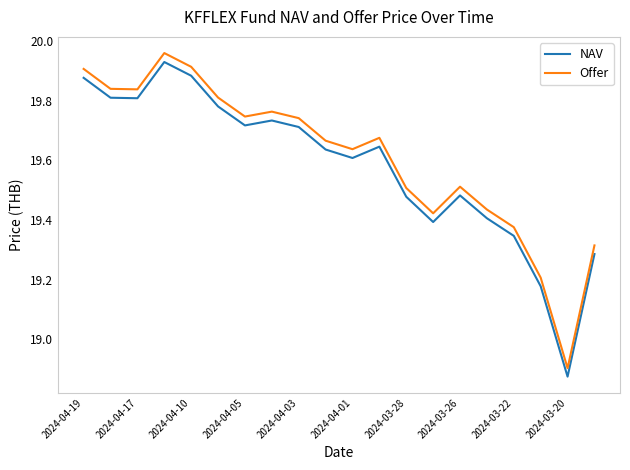

Which series has the widest spread of values?

Offer